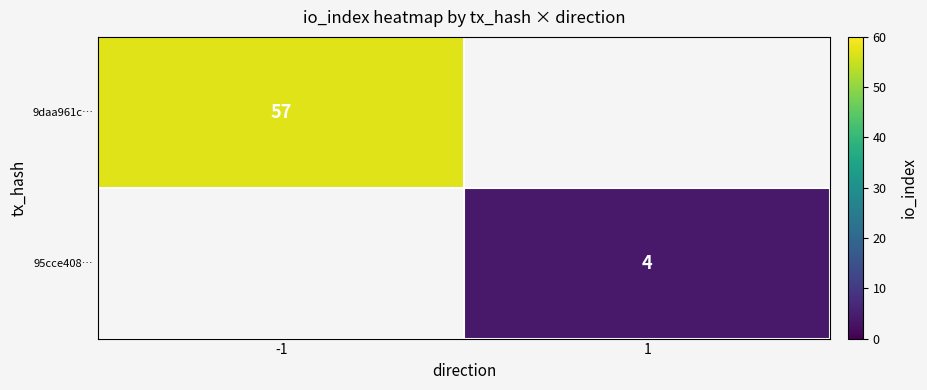

The value of 95cce408… at 1 is 6.1. True or false?

False